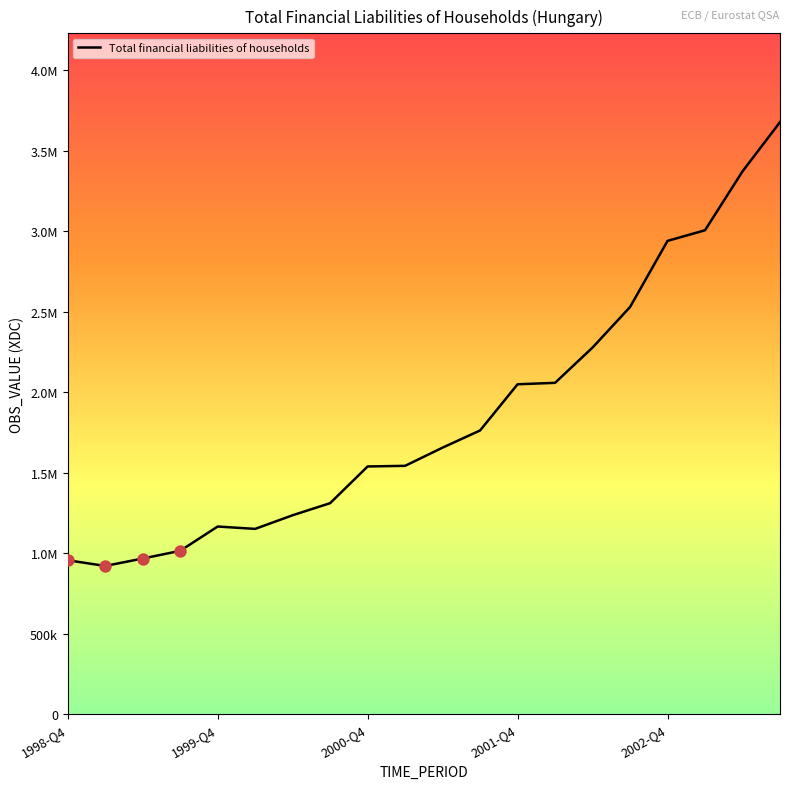

Is this an area chart (filled region under the line)?

No